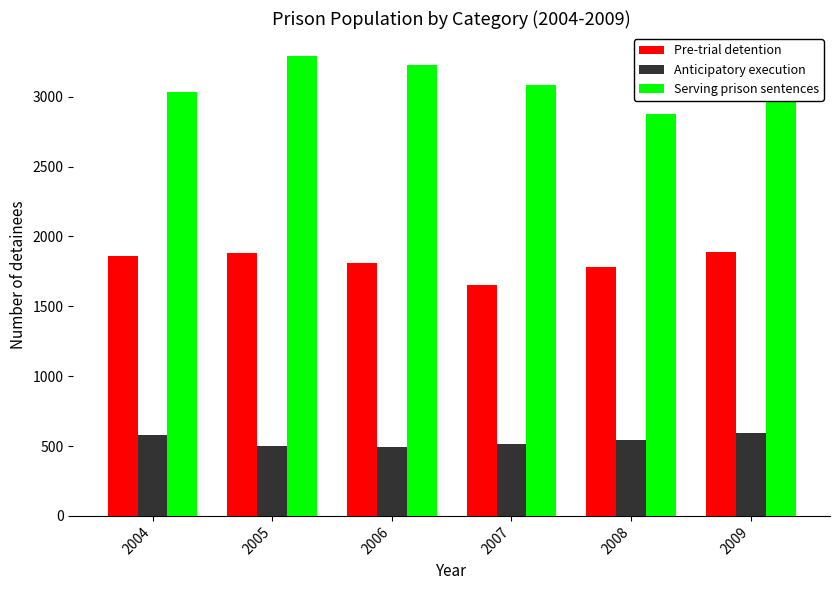

Rank the series by their average value, from highest to lowest.

Serving prison sentences, Pre-trial detention, Anticipatory execution